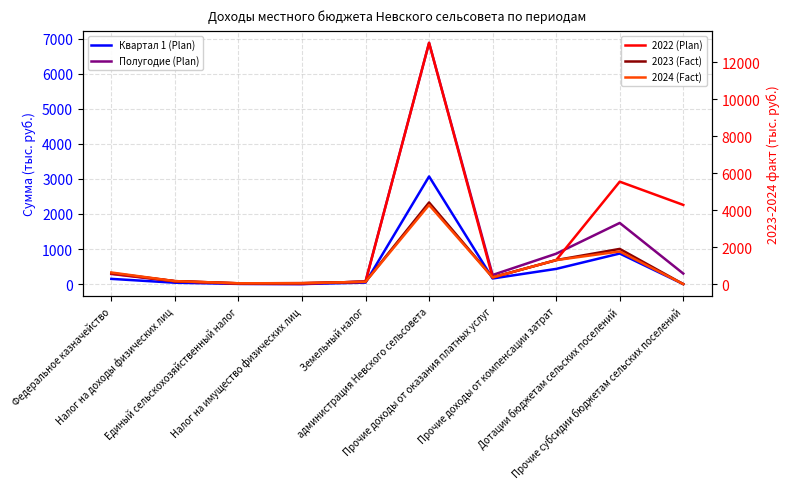

True or false: Квартал 1 (Plan) and Полугодие (Plan) intersect in this chart.

False